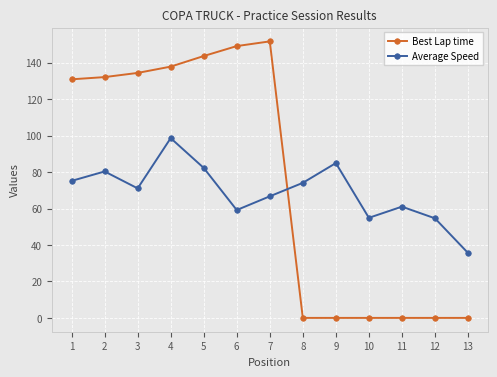

Does the chart display data point markers on the line(s)?

Yes